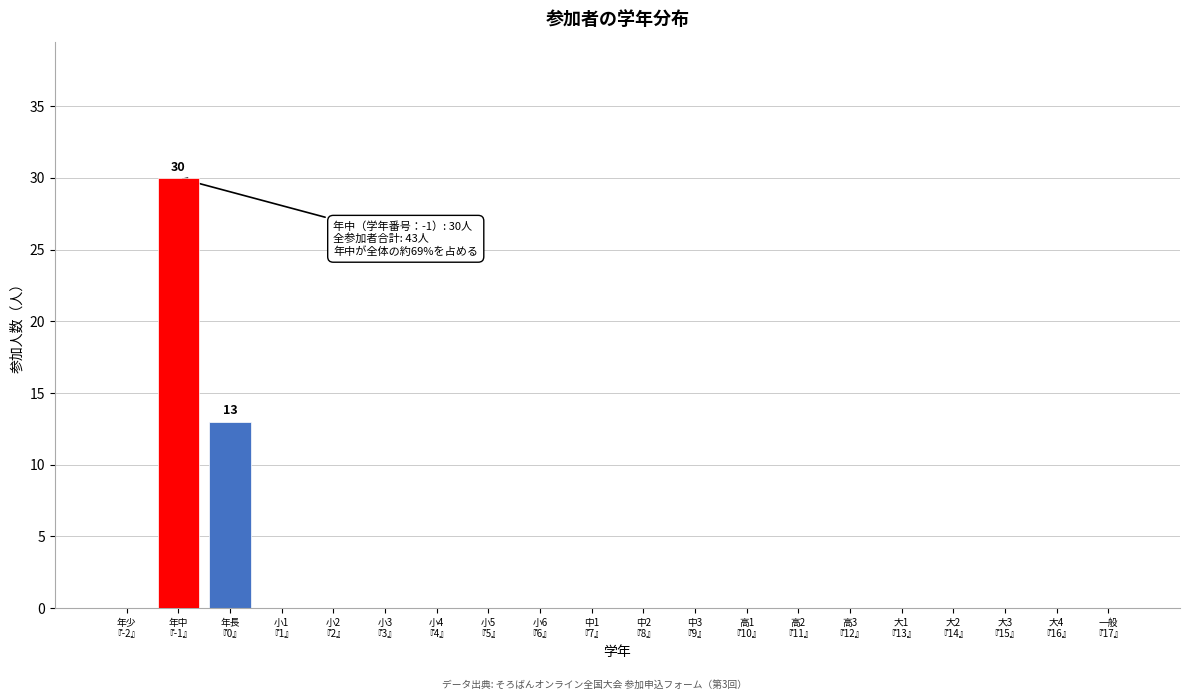

What is the sum of all values?

43